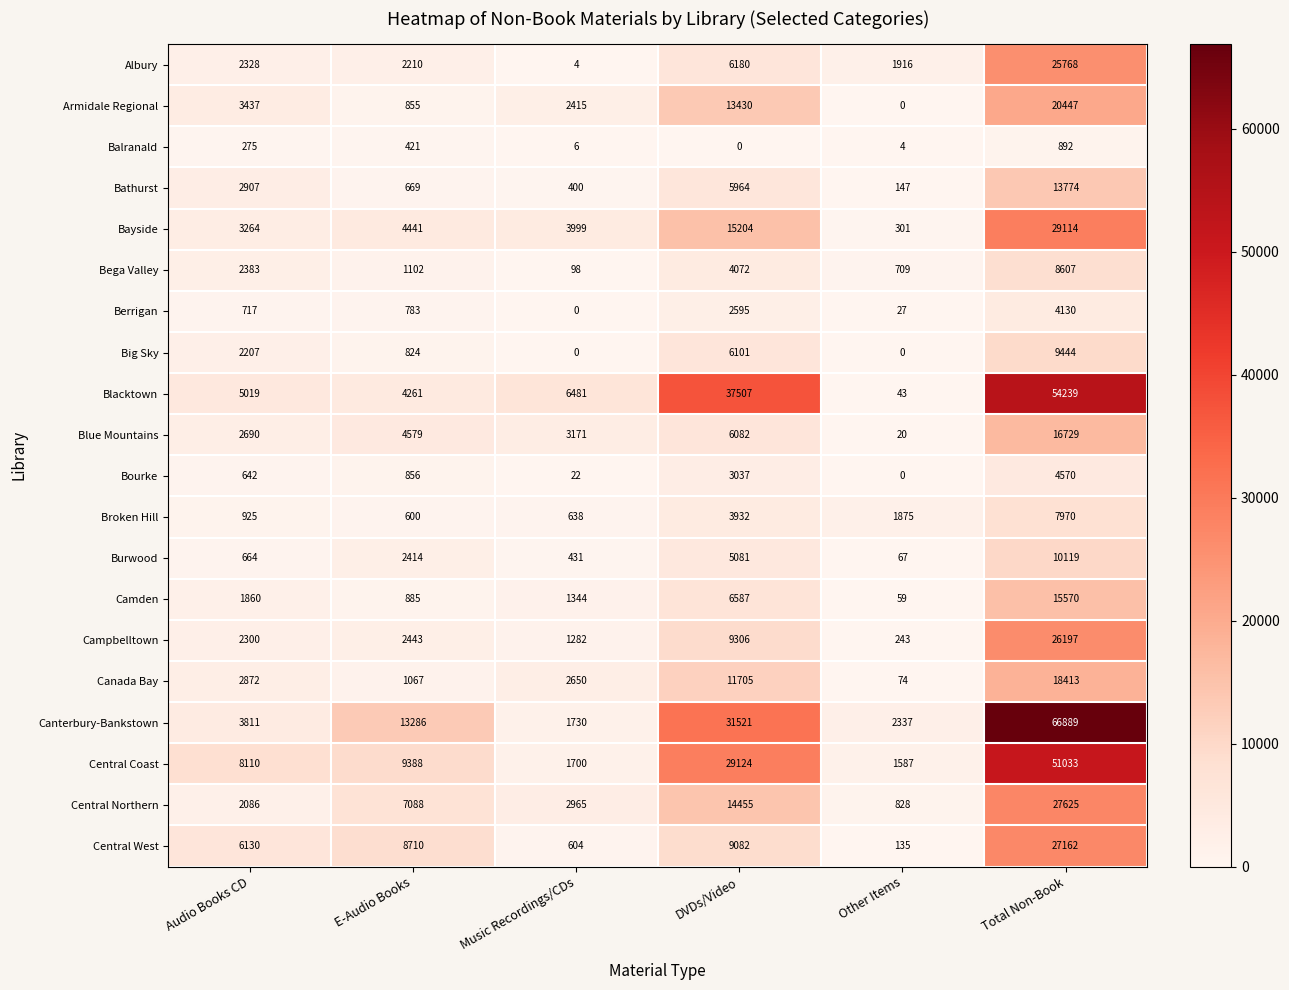

At which category is the sum across all series the highest?

Total Non-Book